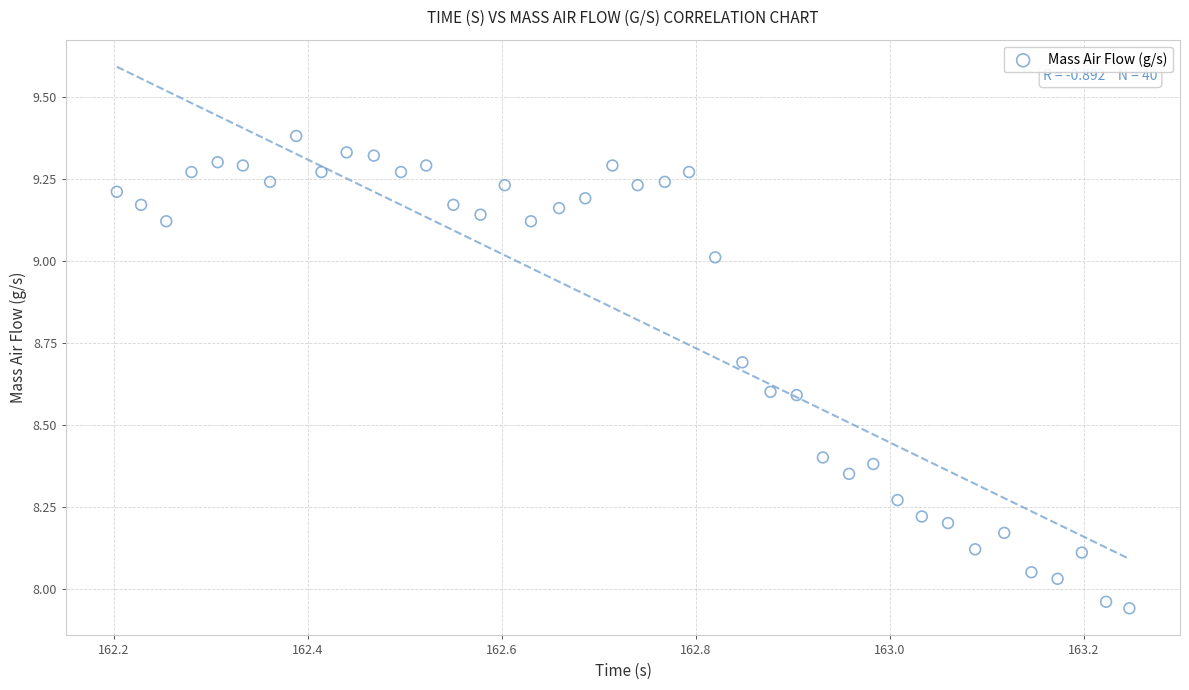

What is the range of X values (max minus min)?

1.0